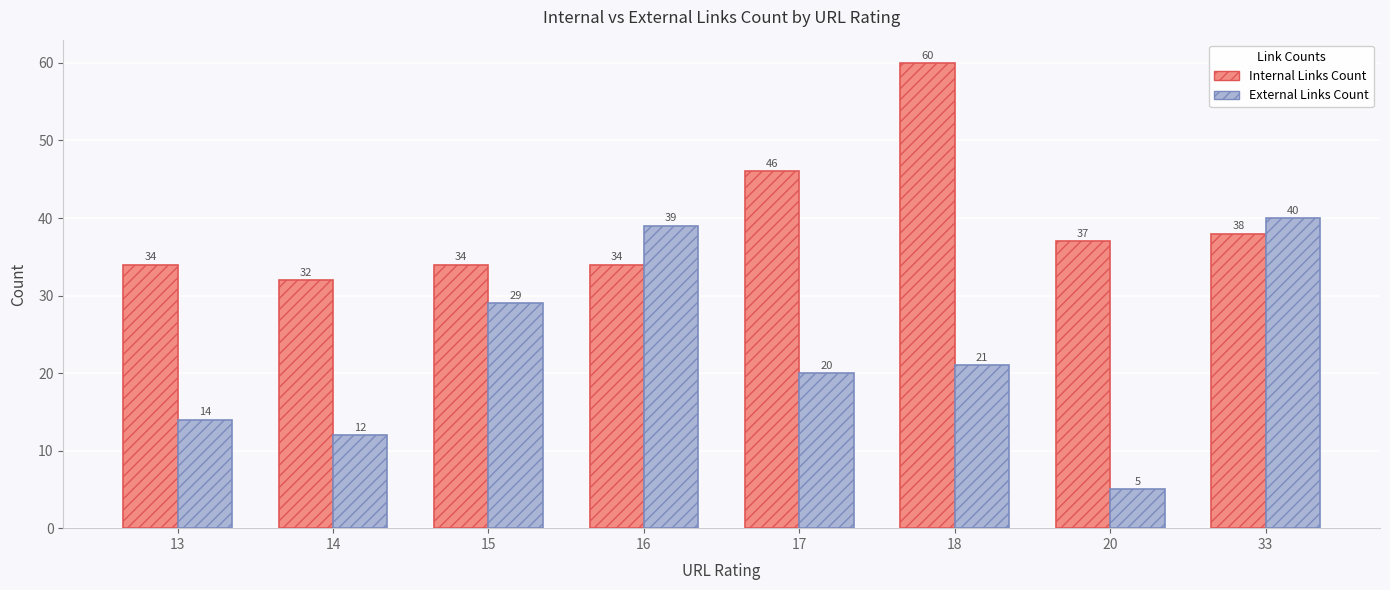

Is it true that Internal Links Count equals 34 at 15?

True